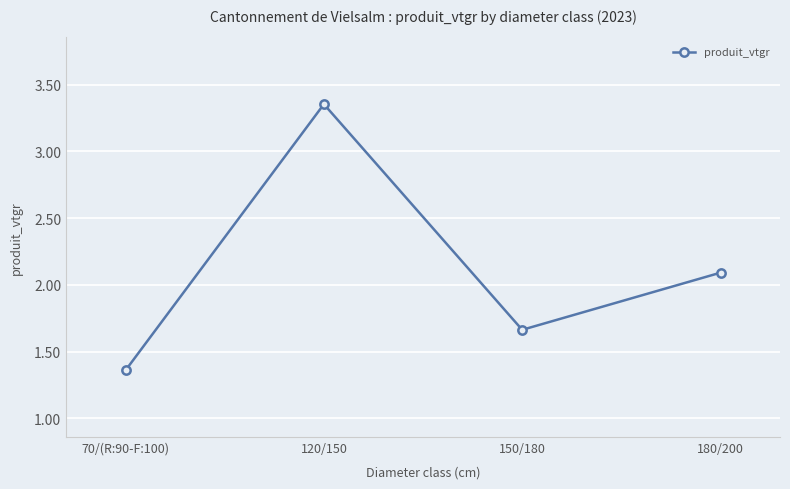

True or false: there are more than 1 points higher than both neighbors.

False